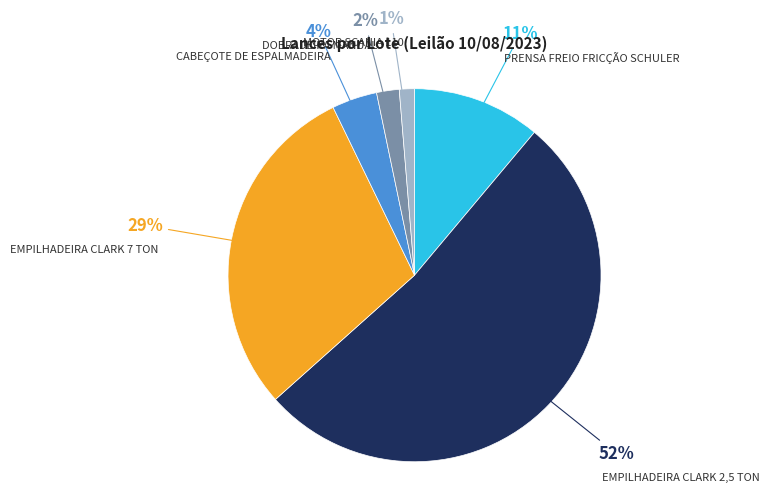

To the nearest percent, what portion does PRENSA FREIO FRICÇÃO SCHULER represent?

11%